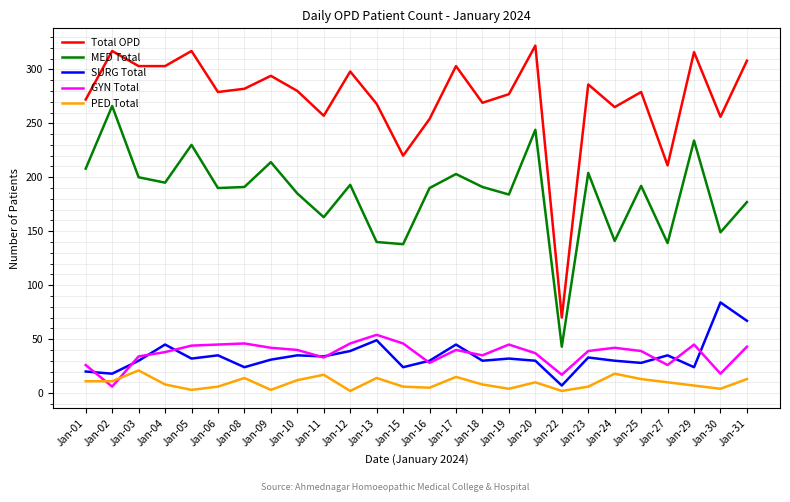

Which category has the highest value across all series?

Jan-20